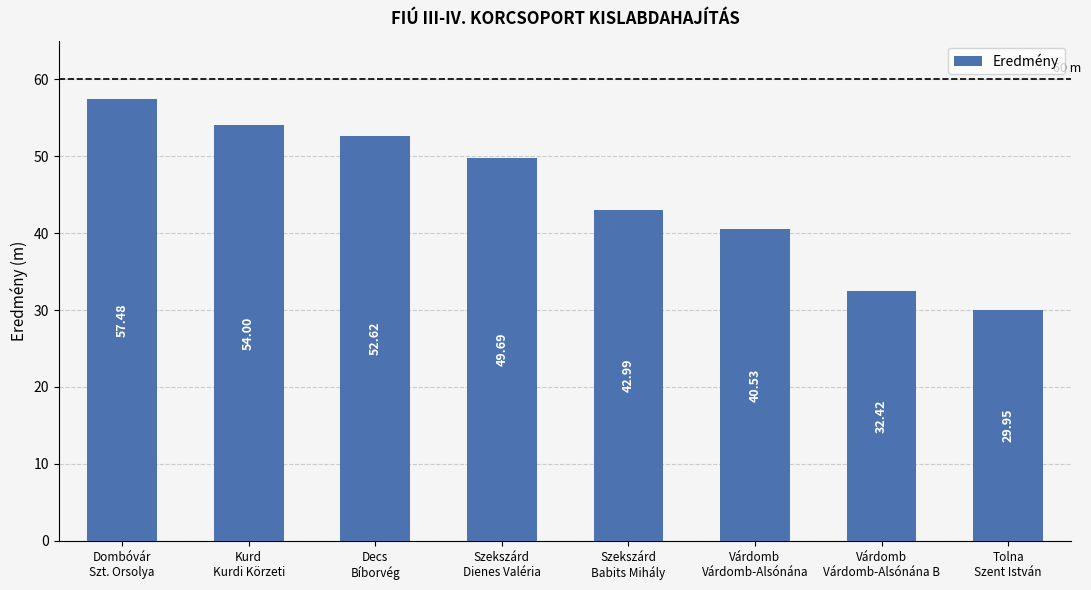

At which label is the value closest to 43?

Szekszárd
Babits Mihály